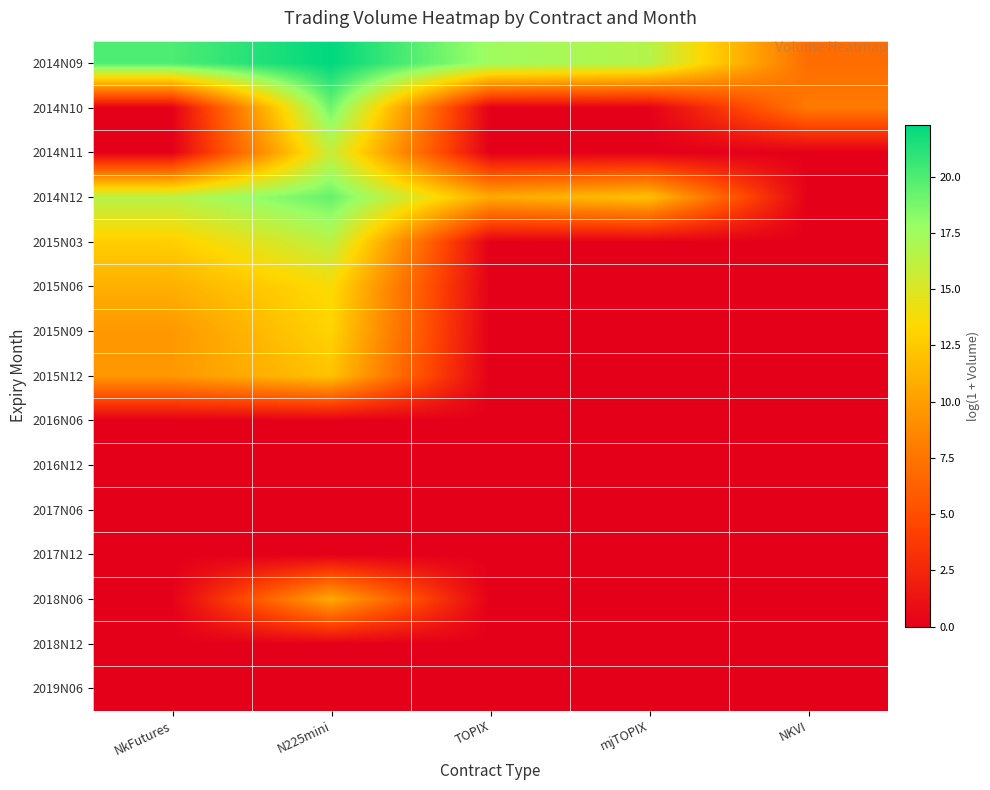

Which series has the largest range (max minus min)?

2014N12